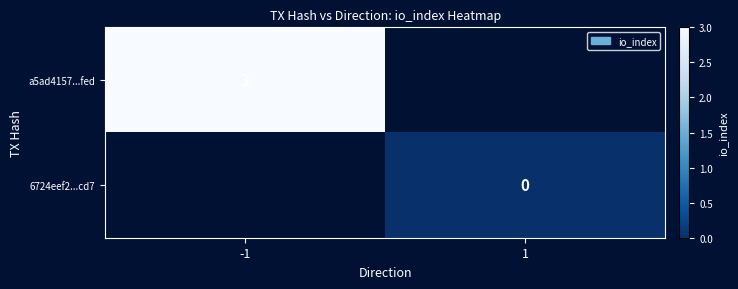

Is it true that a5ad4157...fed equals 1 at -1?

False